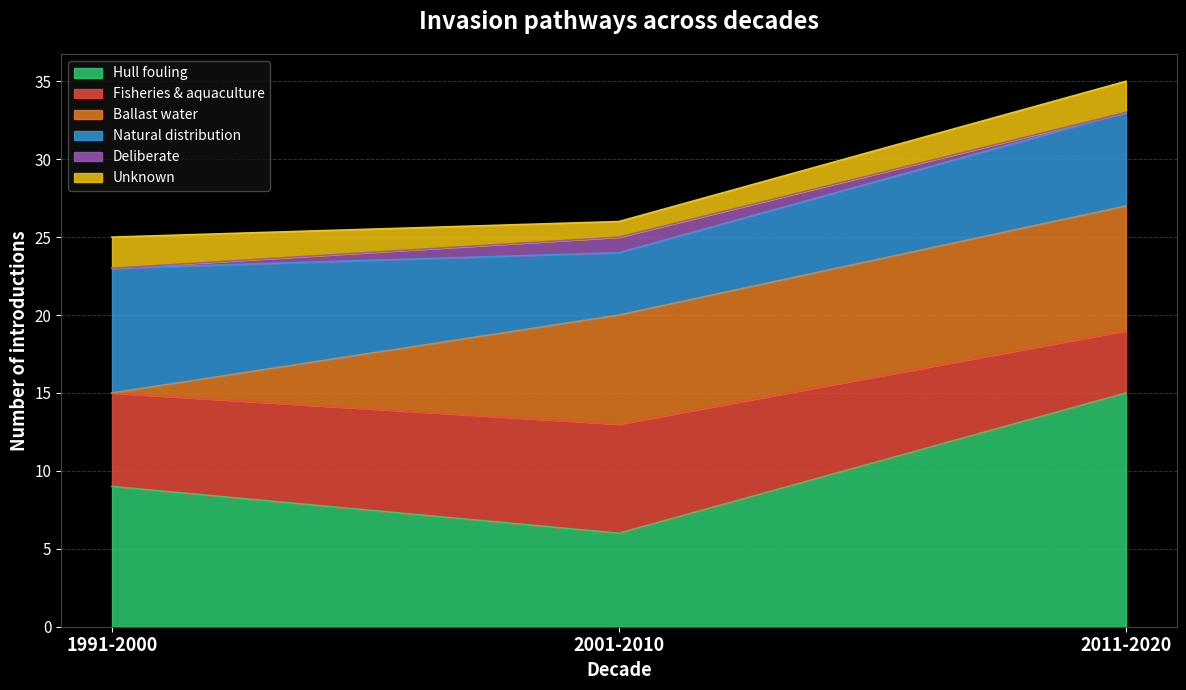

Does the chart display data point markers on the line(s)?

No